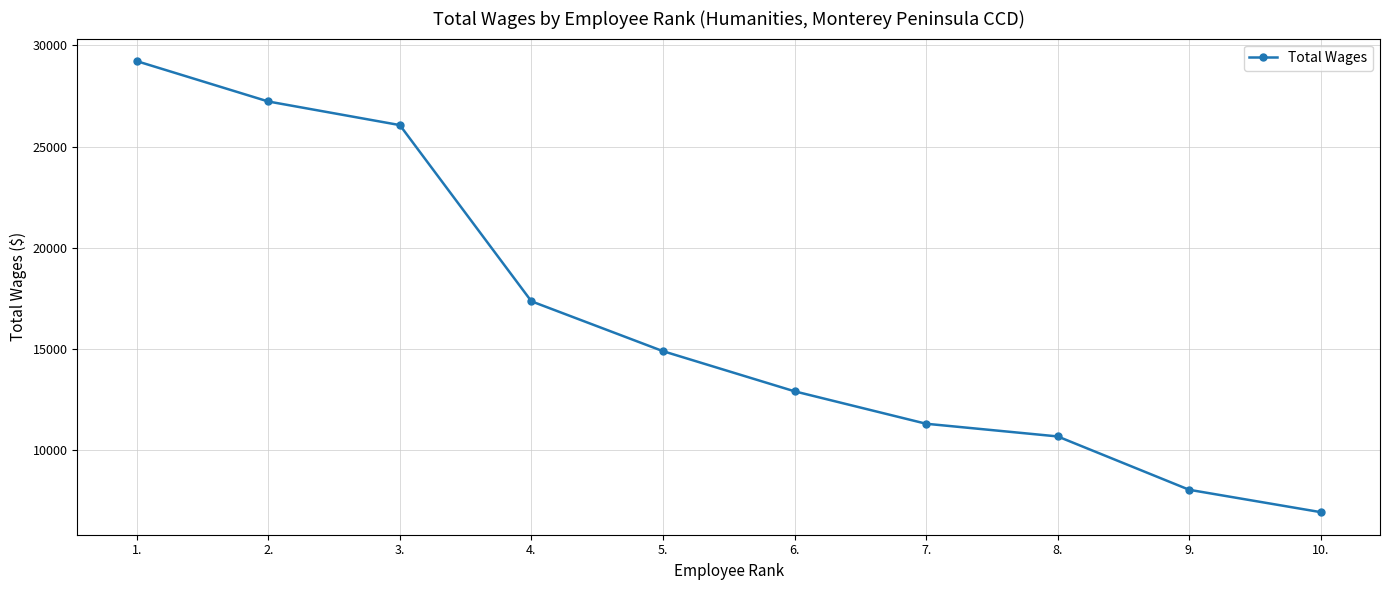

Rank the categories by value from lowest to highest.

10., 9., 8., 7., 6., 5., 4., 3., 2., 1.